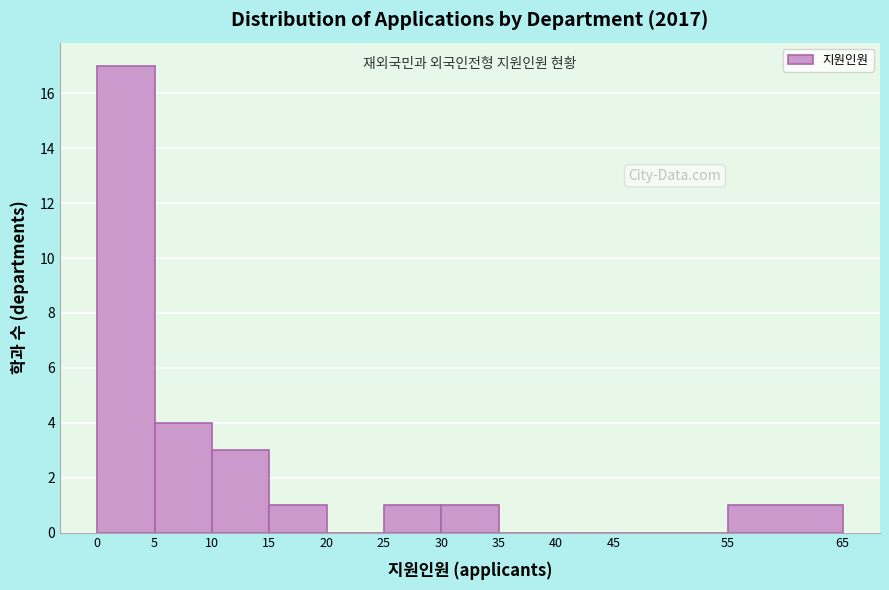

Reading left to right, list every bar in this chart as the range it spans on the x-axis followed by its height. The values are not printed on the chart, so give them approximately, as read against the axis.

0 to 5: 17
5 to 10: 4
10 to 15: 3
15 to 20: 1
20 to 25: 0
25 to 30: 1
30 to 35: 1
35 to 40: 0
40 to 45: 0
45 to 55: 0
55 to 65: 1